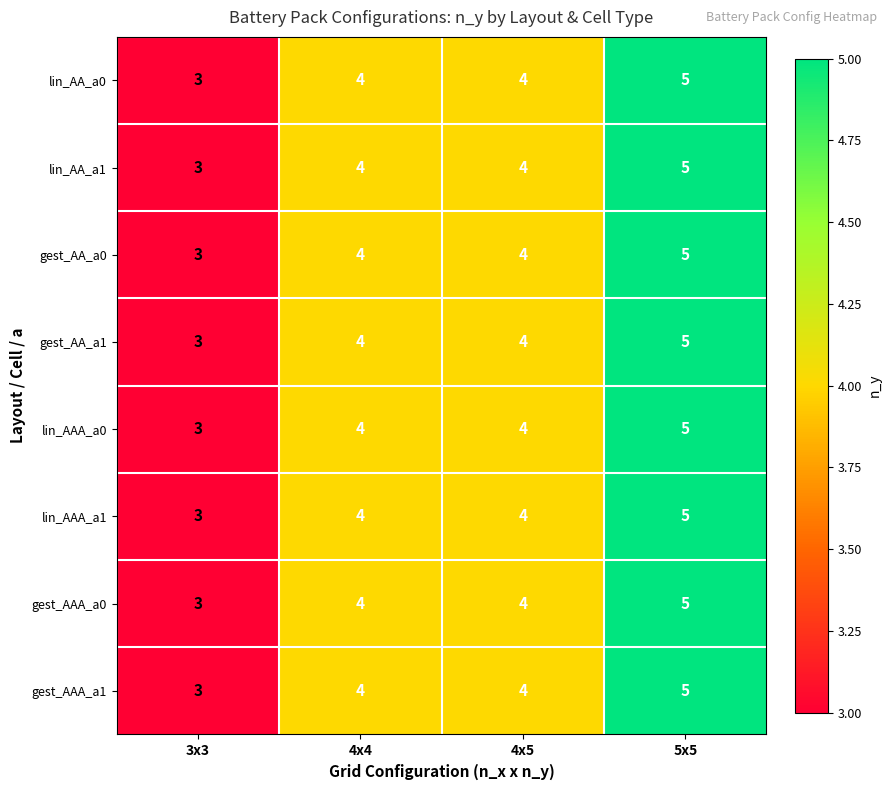

Read the lin_AA_a0 value at 4x4.

4